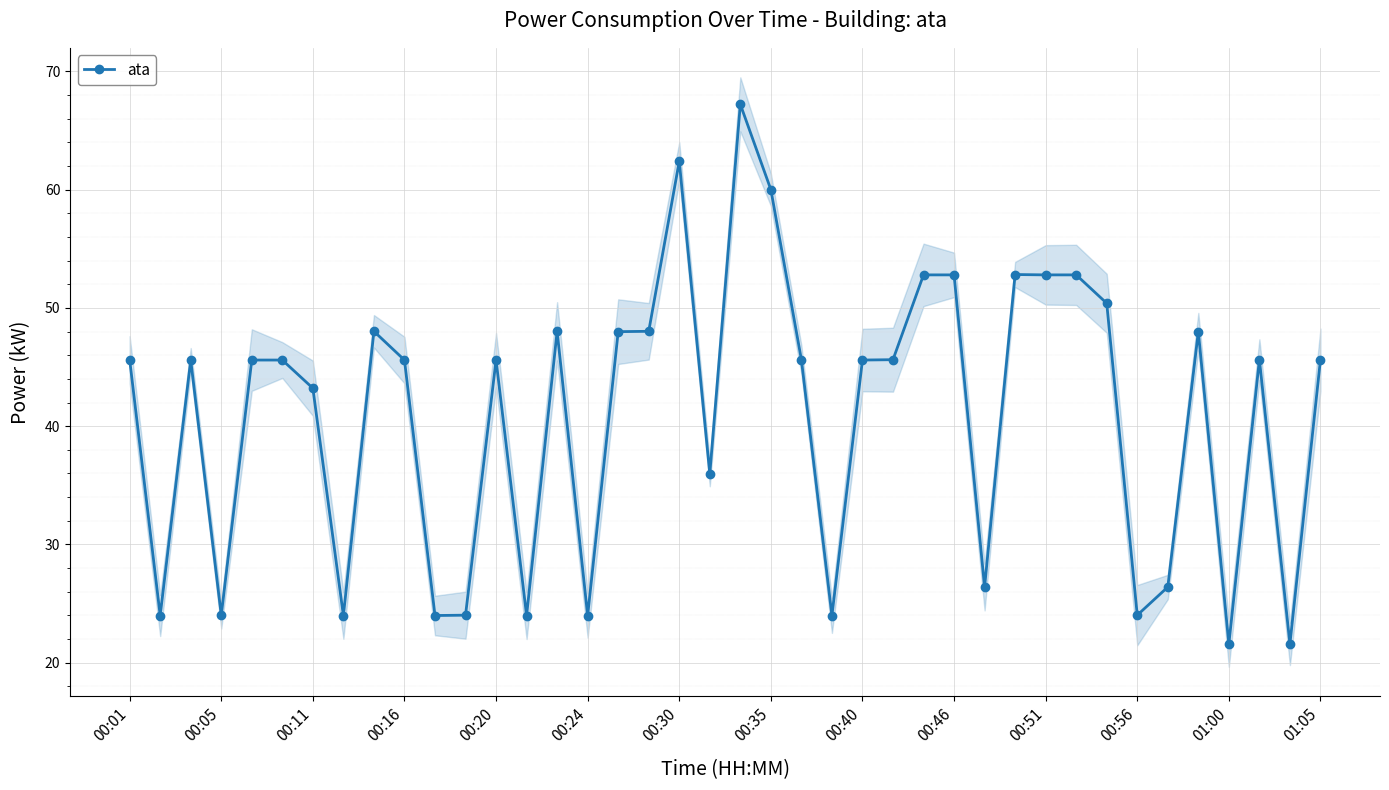

Reading right to left, extract all data points from this chart.

45.6	21.6	45.6	21.6	48.0	26.4	24.0	50.4	52.8	52.8	52.8	26.4	52.8	52.8	45.6	45.6	24.0	45.6	60.0	67.2	36.0	62.4	48.0	48.0	24.0	48.0	24.0	45.6	24.0	24.0	45.6	48.0	24.0	43.2	45.6	45.6	24.0	45.6	24.0	45.6